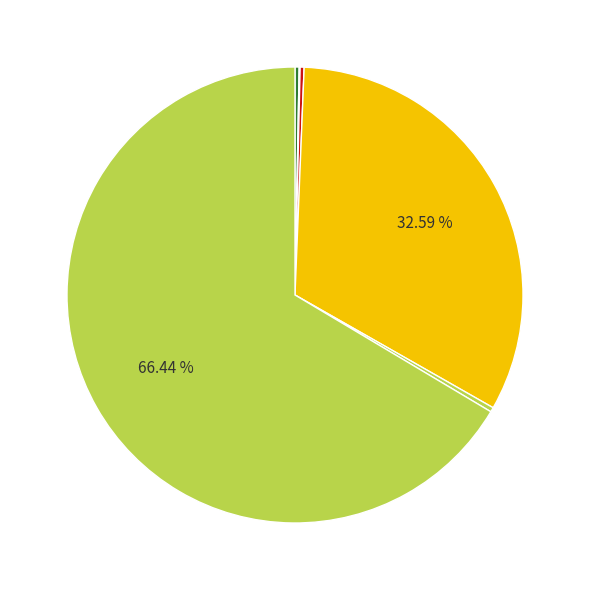

Rank the categories by value from lowest to highest.

Solder Wire, Wire, Die, Post-plating, Lead Frame, Mould Compound